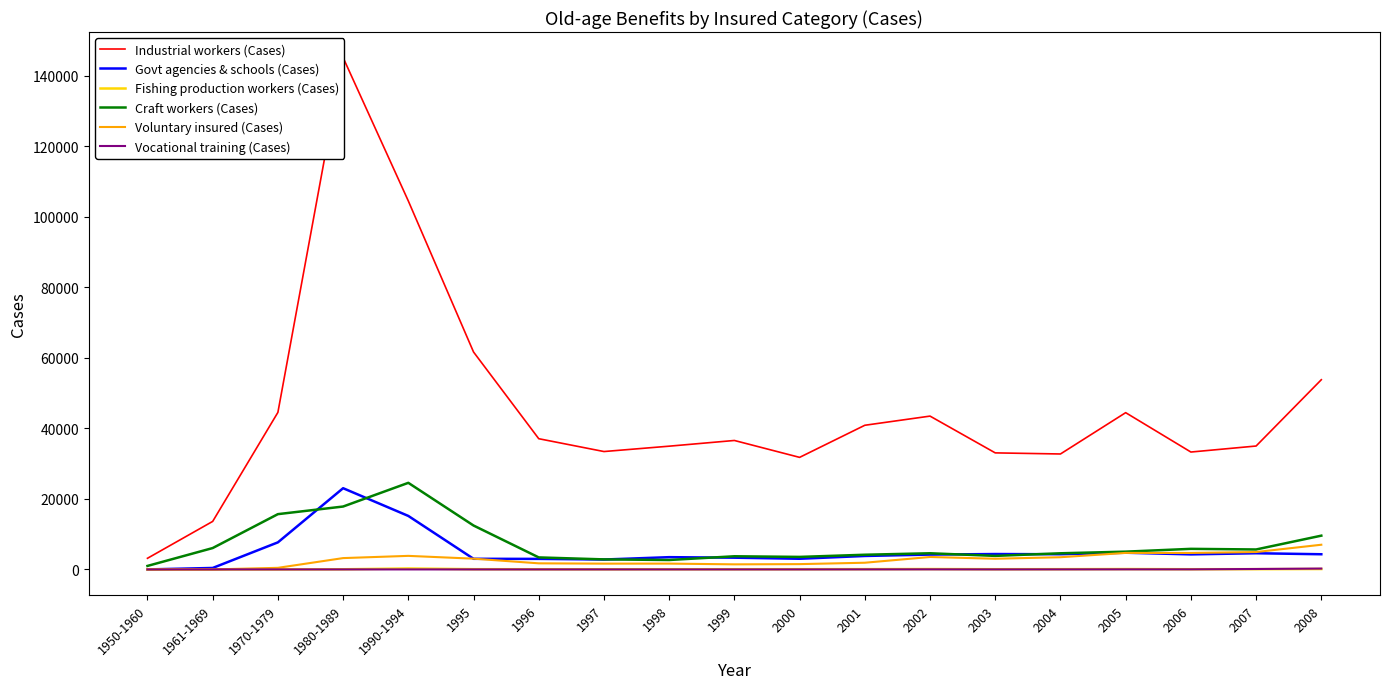

At which category is the sum across all series the highest?

1980-1989